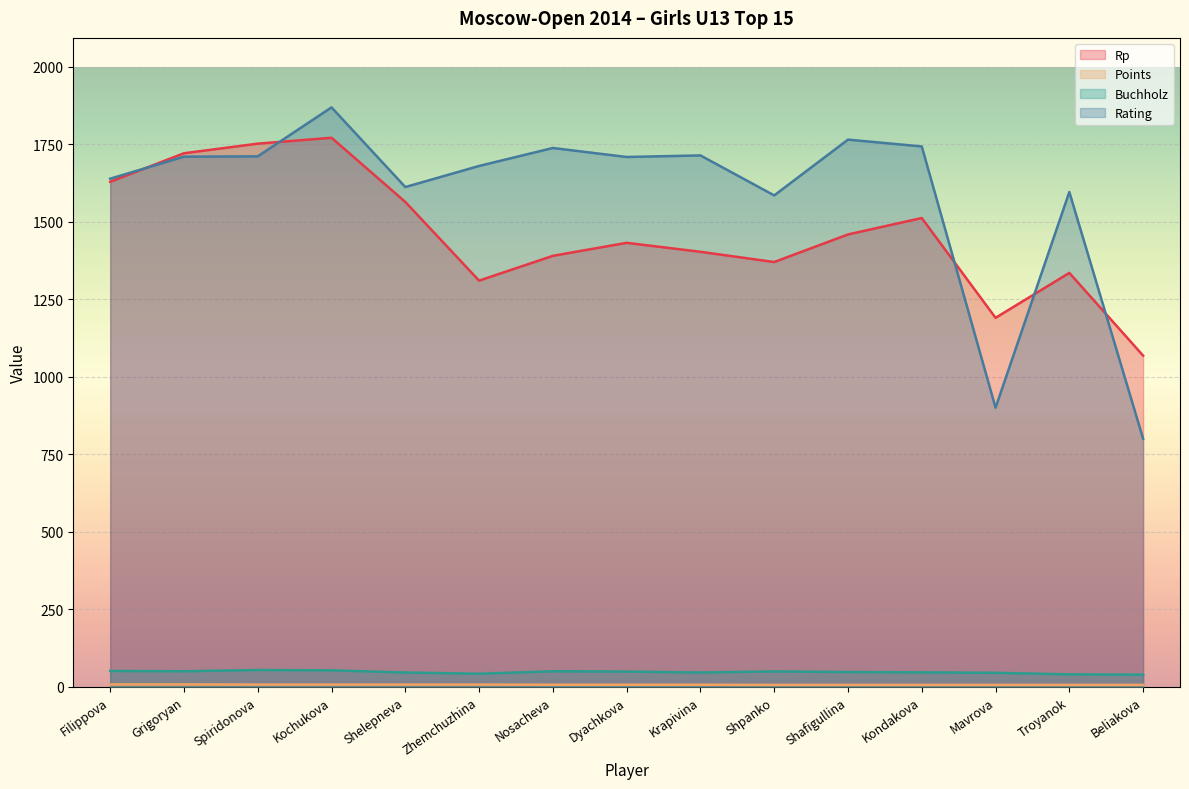

Does the chart display data point markers on the line(s)?

No